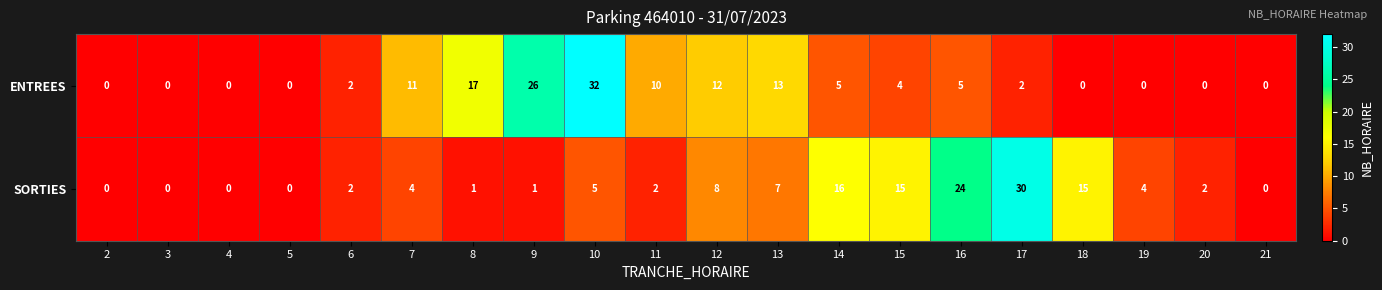

At which category is the sum across all series the highest?

10